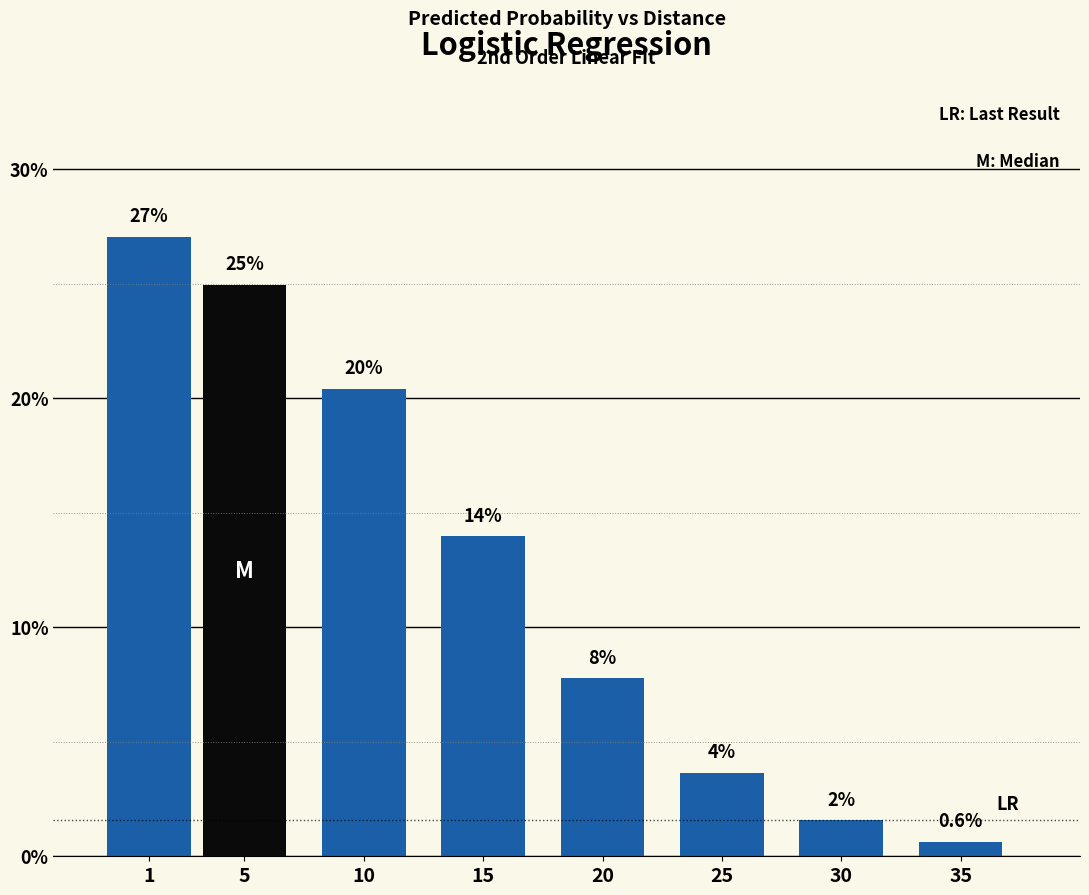

Which has a higher value, 20 or 30?

20